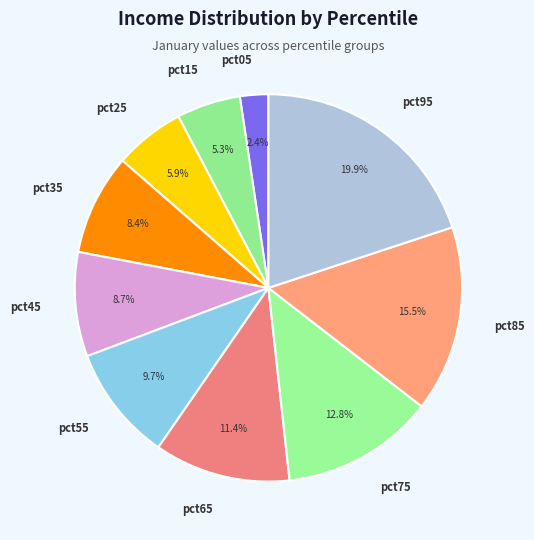

Which has a higher value, pct45 or pct85?

pct85